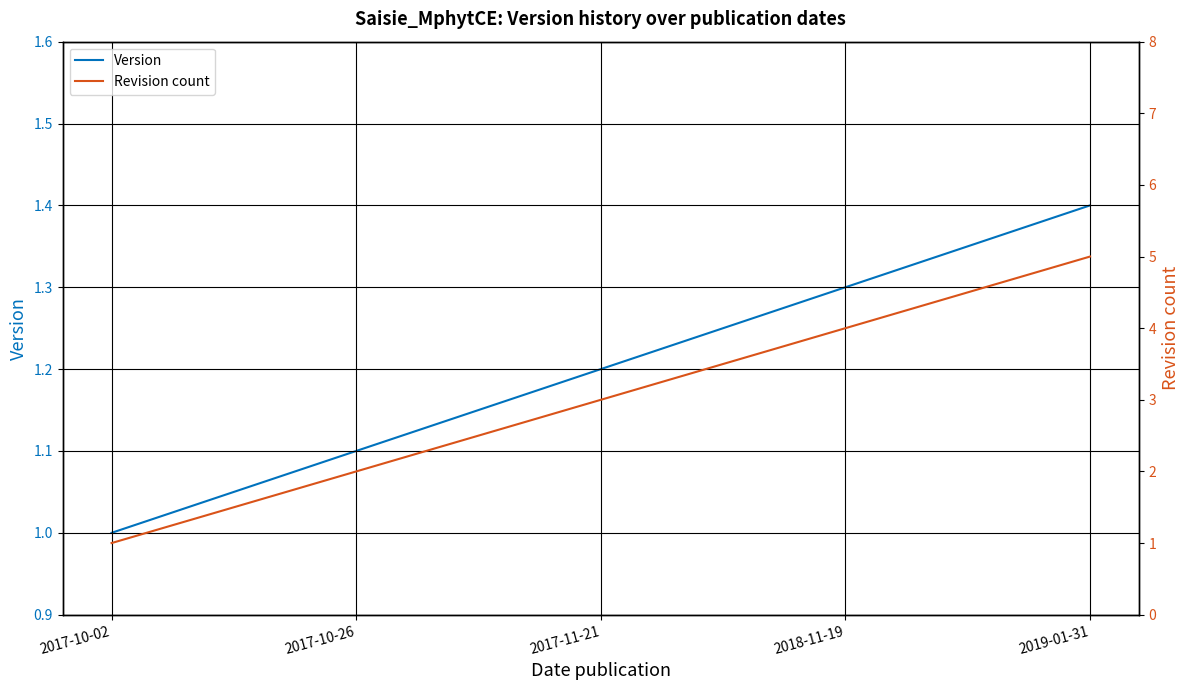

True or false: Version and Revision count intersect in this chart.

False